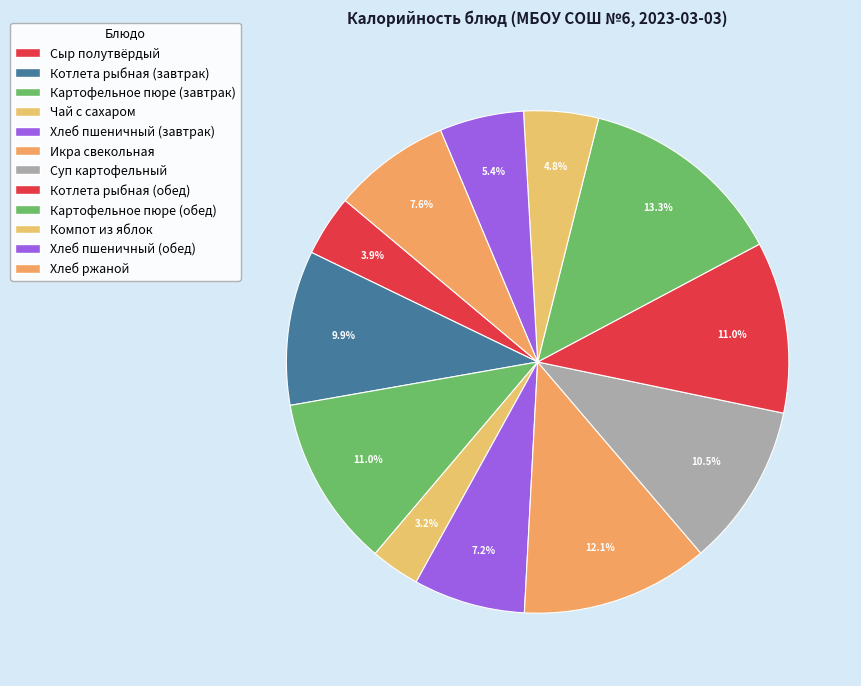

Which slice is the largest?

Картофельное пюре (обед)